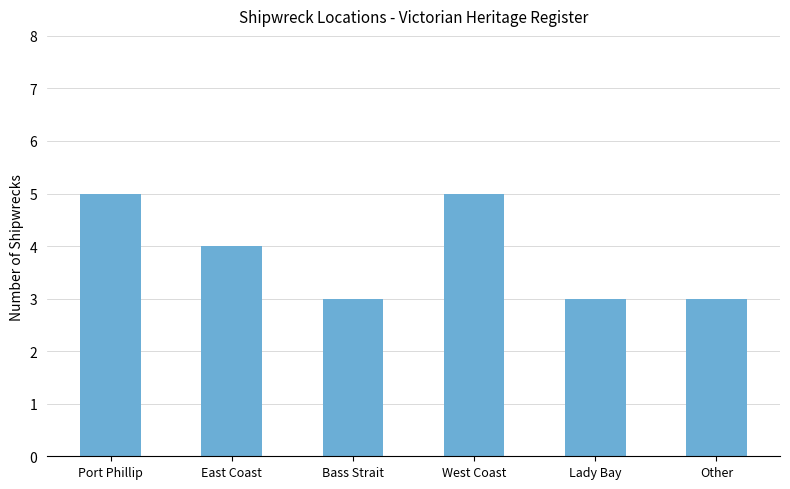

Where does the data first go above 4?

Port Phillip